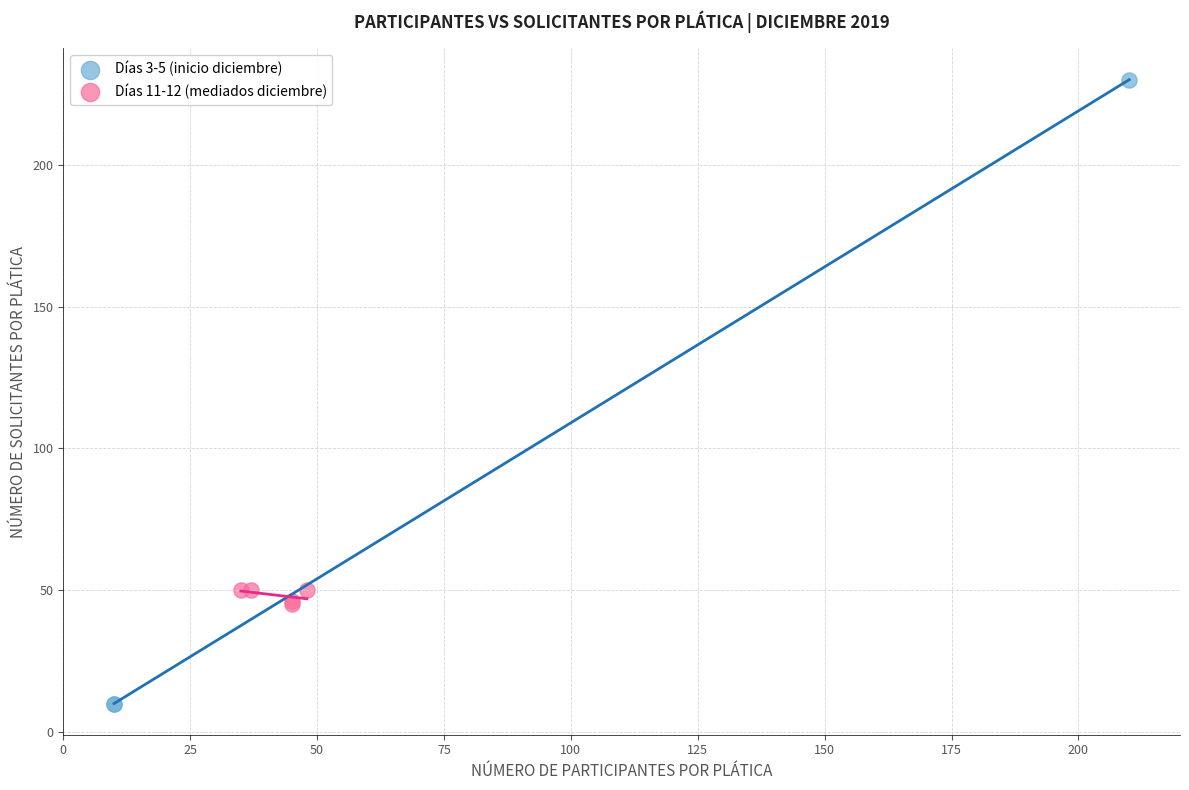

Which series contains the lowest Y value?

Días 3-5 (inicio diciembre)